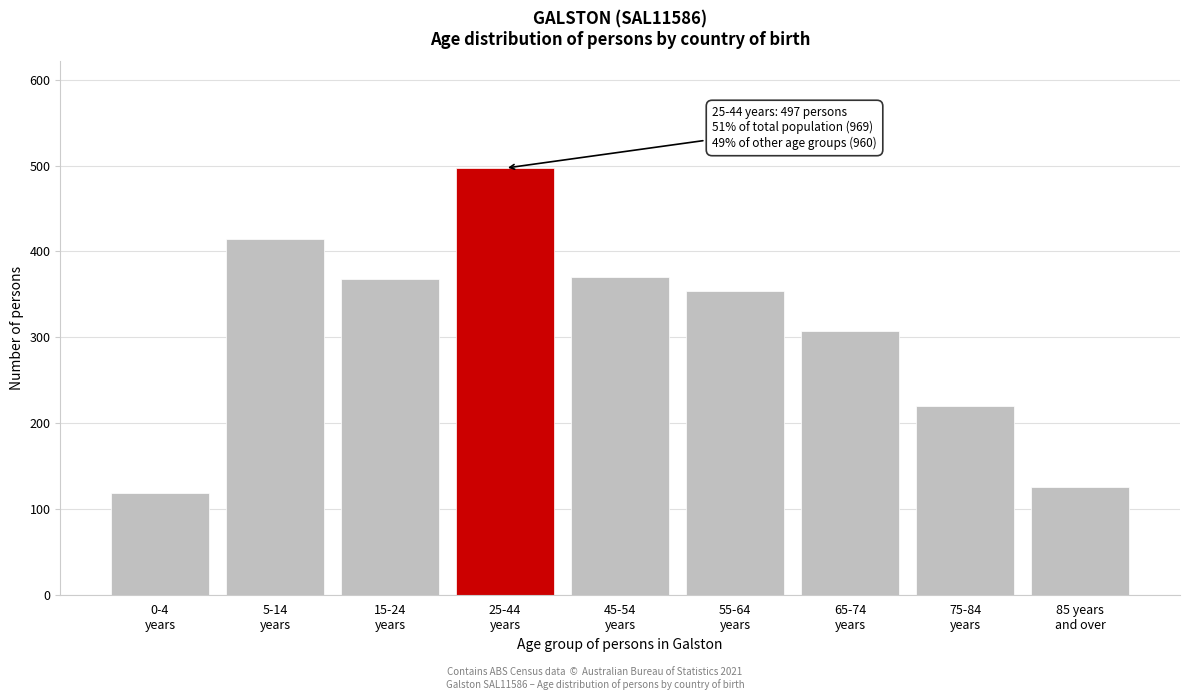

What is the greatest value displayed?

497